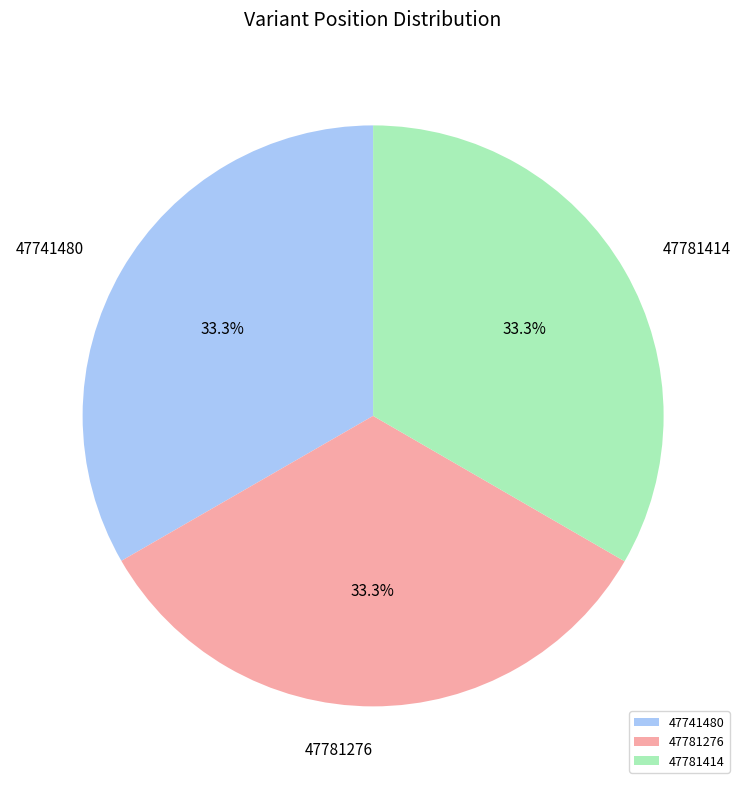

Combined, what portion of the pie is 47781414 and 47781276?

66.7%